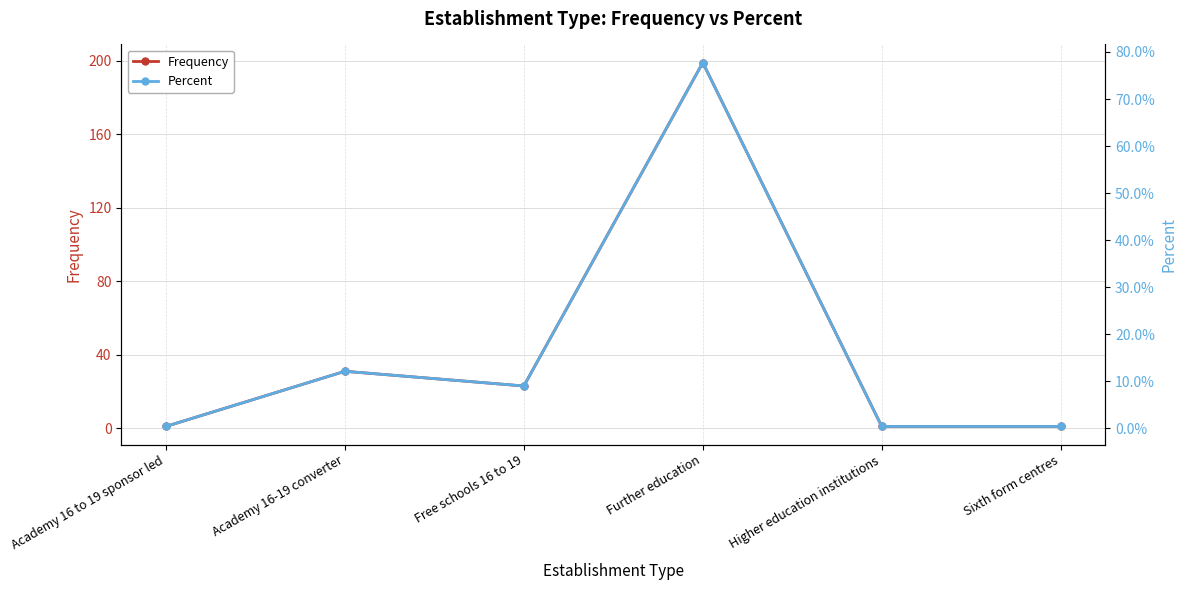

What are all the series names shown in the legend?

Frequency, Percent